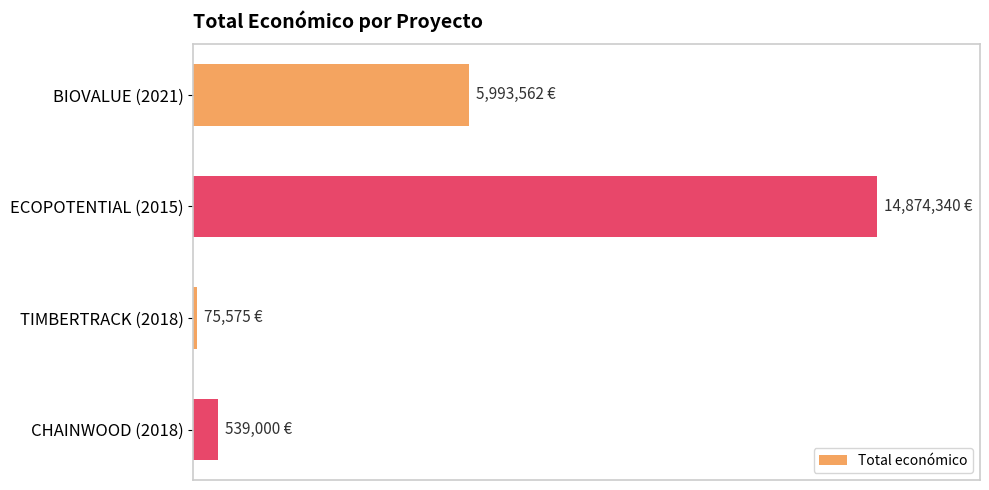

Are the bars horizontal?

Yes